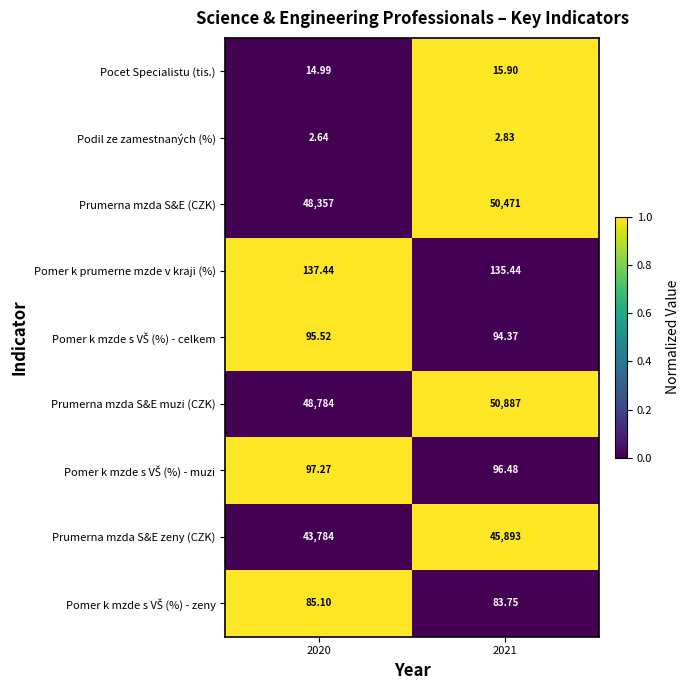

Which series has the largest range (max minus min)?

Prumerna mzda S&E (CZK)